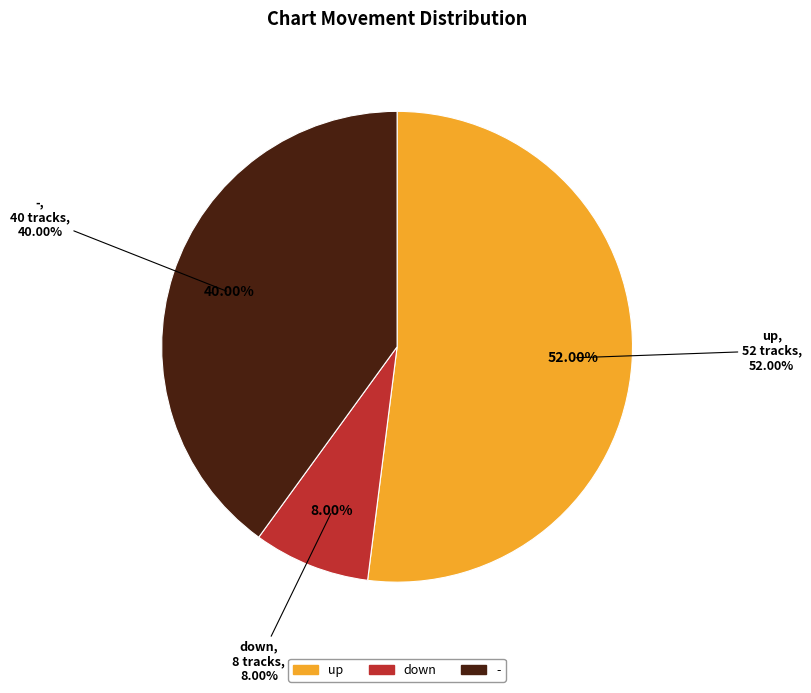

What percentage is the down slice, to the nearest percent?

8%